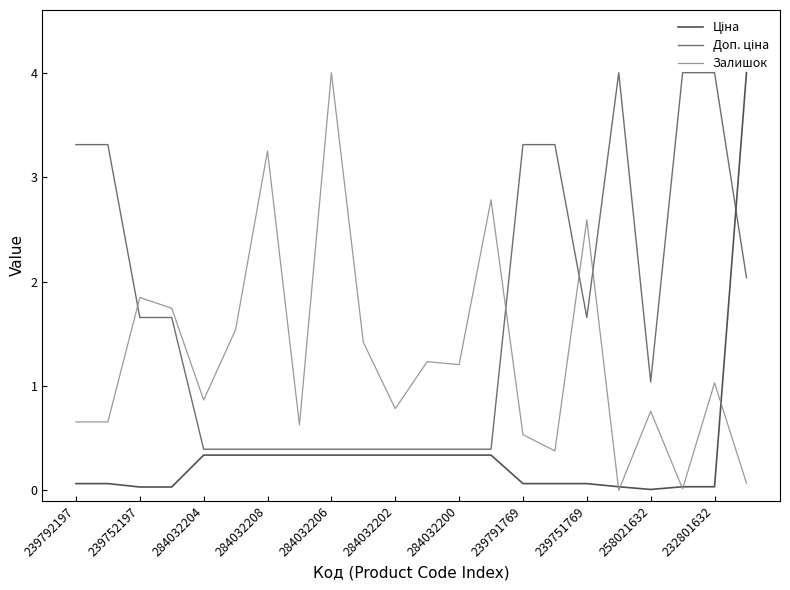

Reading left to right, what are all the values shown in this chart?

Ціна: 0.1	0.1	0.0	0.0	0.3	0.3	0.3	0.3	0.3	0.3	0.3	0.3	0.3	0.3	0.1	0.1	0.1	0.0	0.0	0.0	0.0	4.0
Доп. ціна: 3.3	3.3	1.7	1.7	0.4	0.4	0.4	0.4	0.4	0.4	0.4	0.4	0.4	0.4	3.3	3.3	1.7	4.0	1.0	4.0	4.0	2.0
Залишок: 0.7	0.7	1.8	1.7	0.9	1.5	3.3	0.6	4.0	1.4	0.8	1.2	1.2	2.8	0.5	0.4	2.6	0.0	0.8	0.0	1.0	0.1